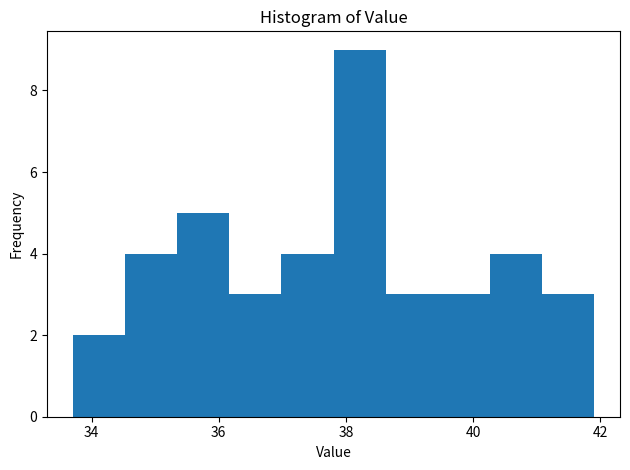

Over which range of the x-axis is the bar tallest?

37.8 to 38.6